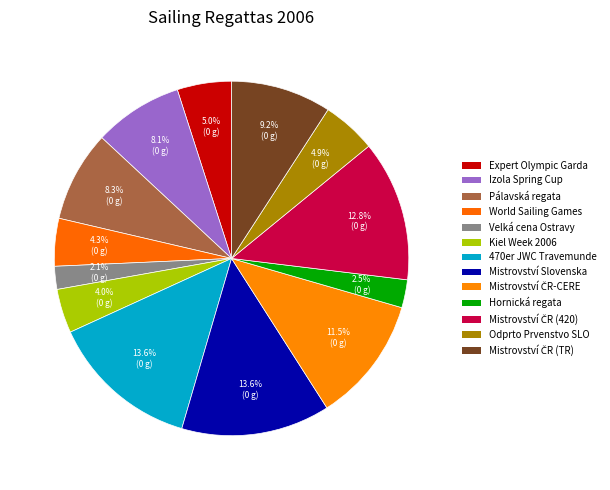

Is there a majority slice in this chart?

No